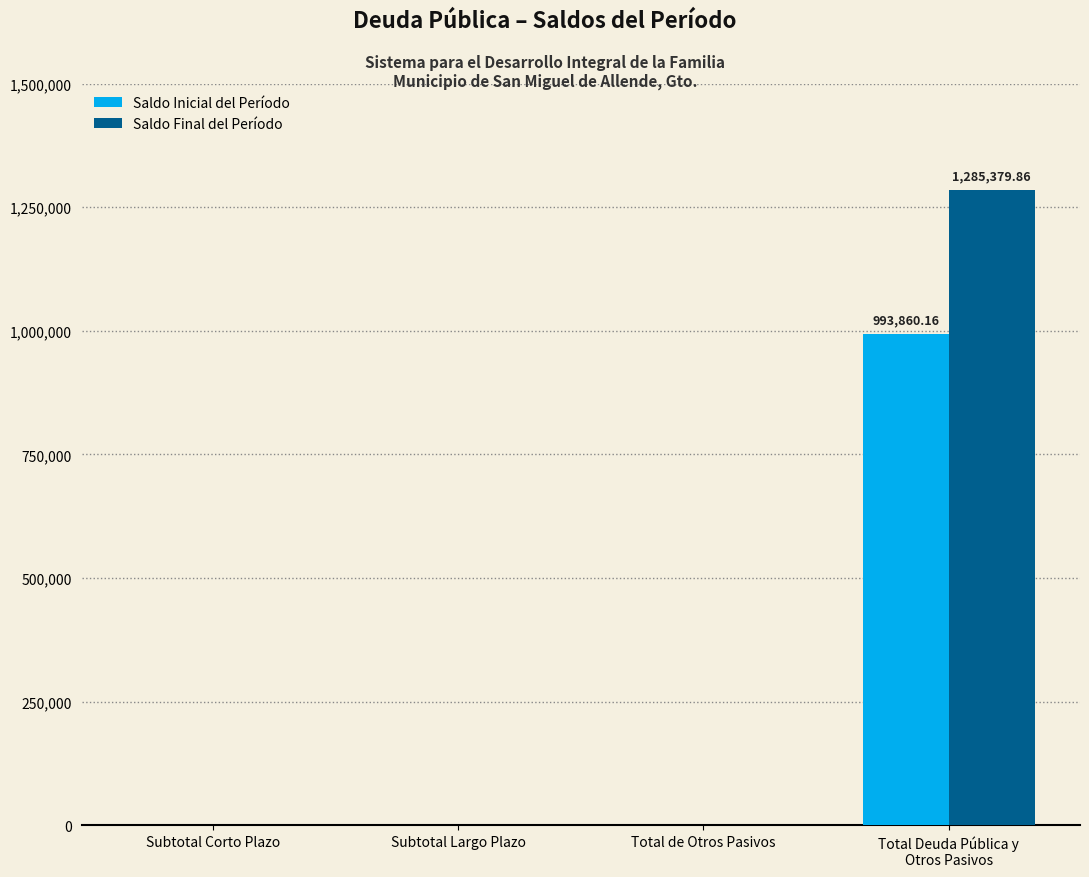

Are the bars horizontal?

No